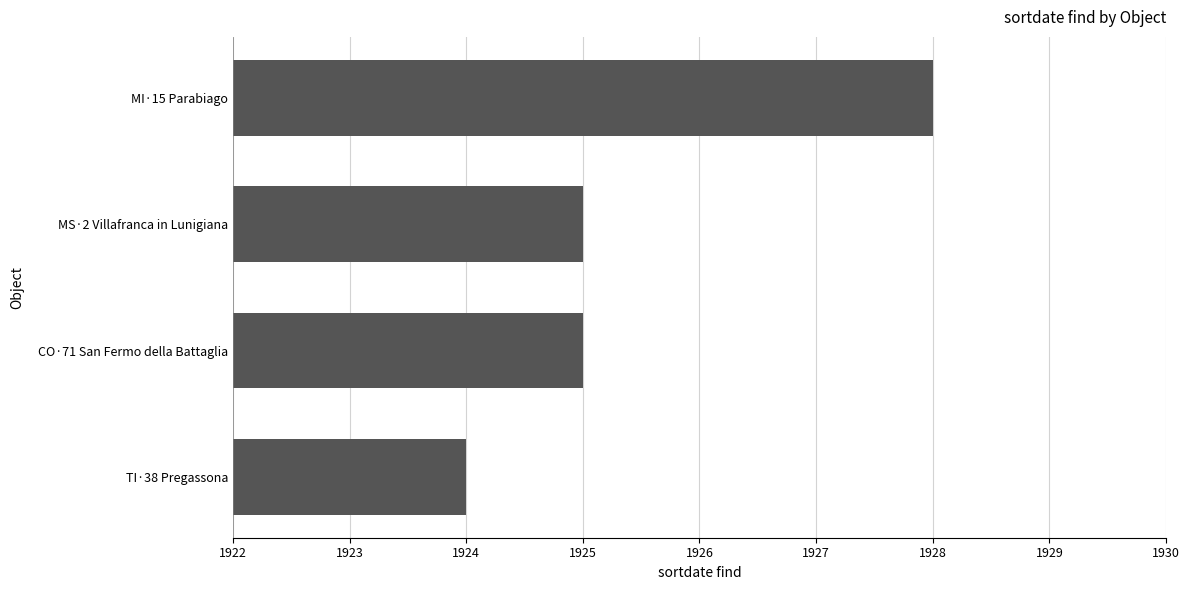

What is the sum of all values?

7702